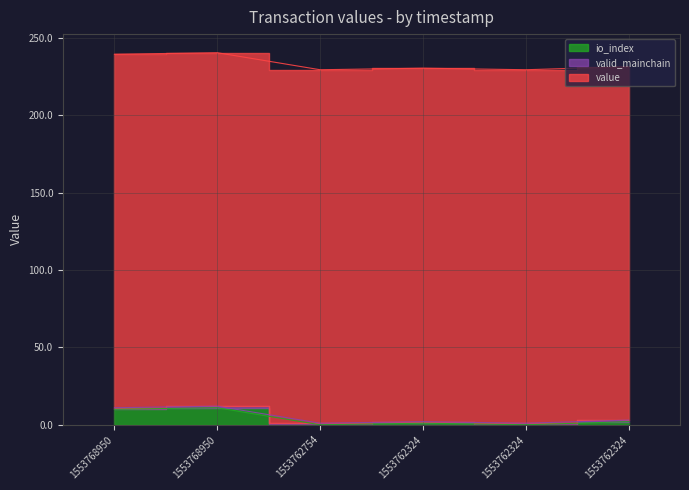

How many interior local valleys does the io_index series have?

2